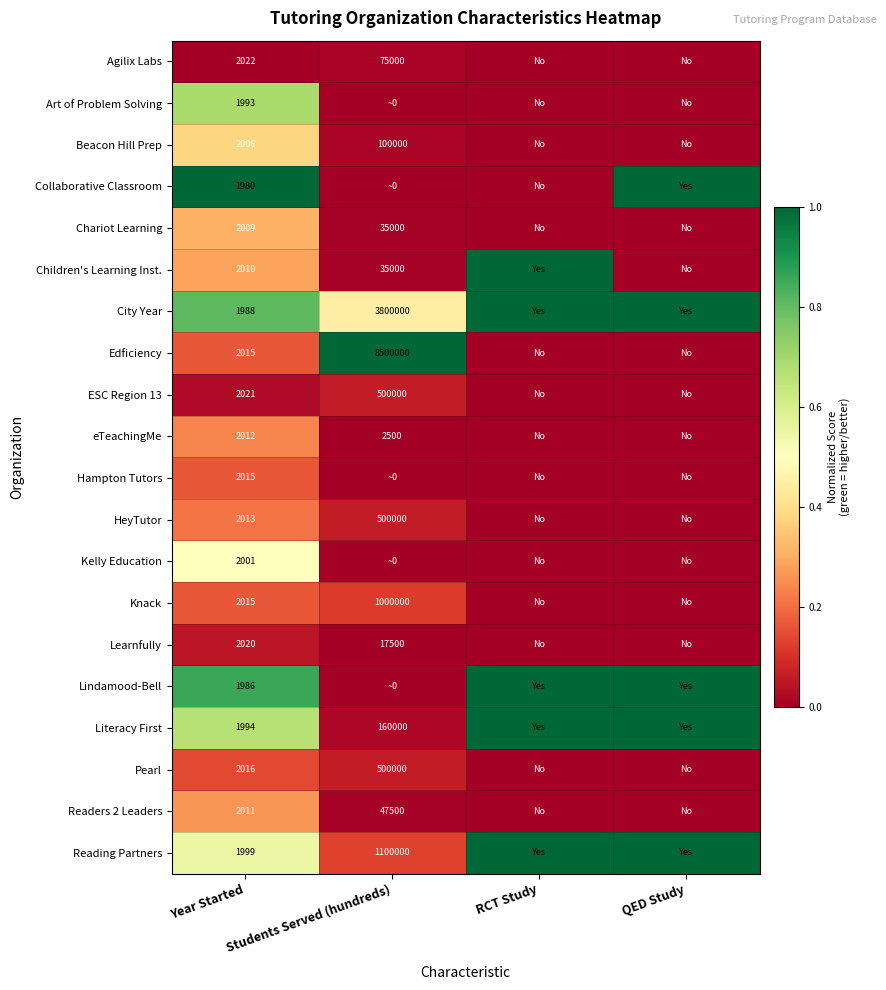

Which label corresponds to the largest value in the chart?

Year Started